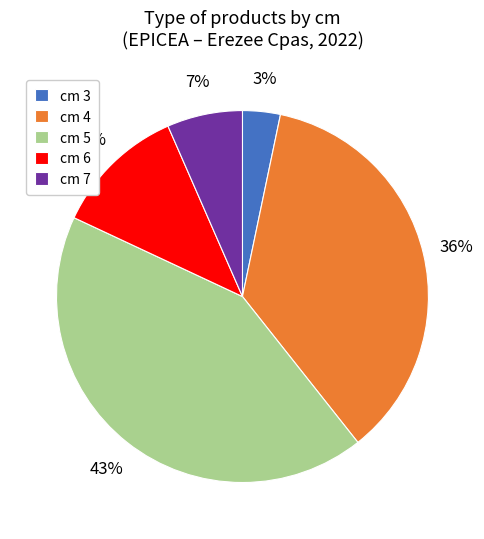

Between cm 6 and cm 7, which is larger?

cm 6